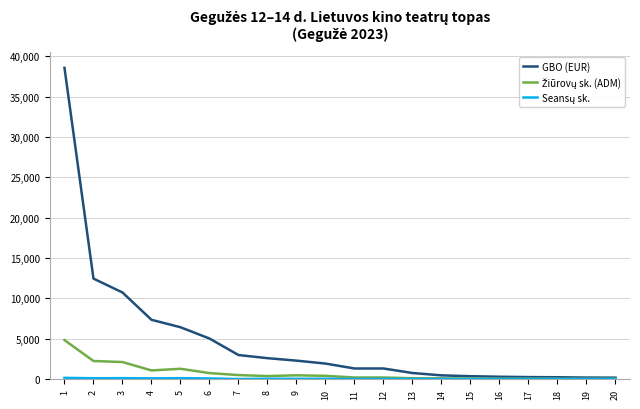

What is the greatest value displayed?

38550.8